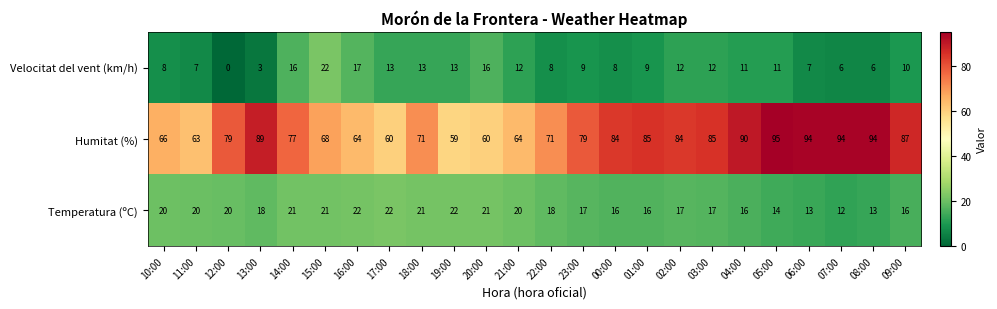

At which category is the sum across all series the highest?

05:00